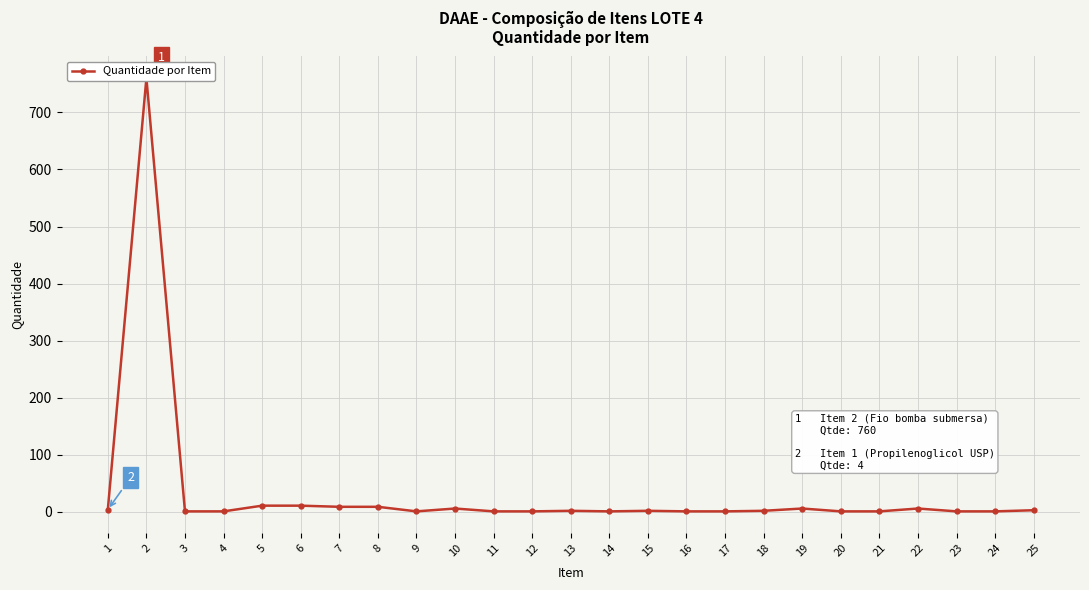

Where is the data nearest to the value 380?

5